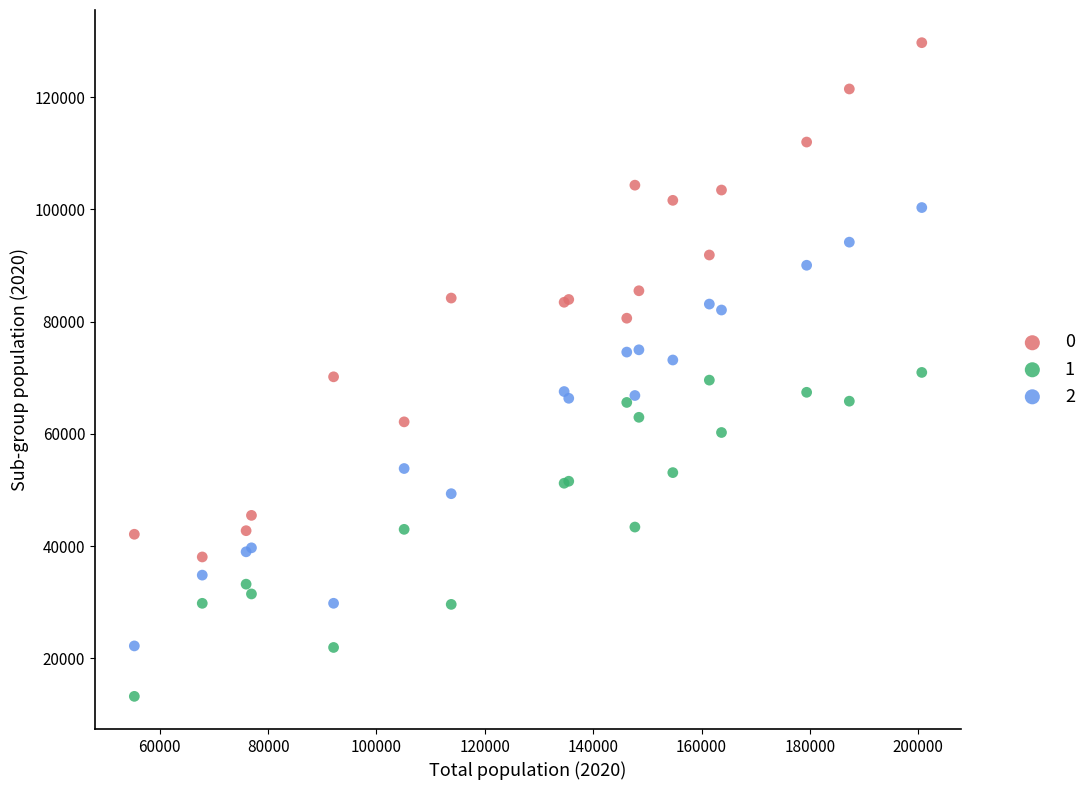

What are all the series names shown in the legend?

0, 1, 2